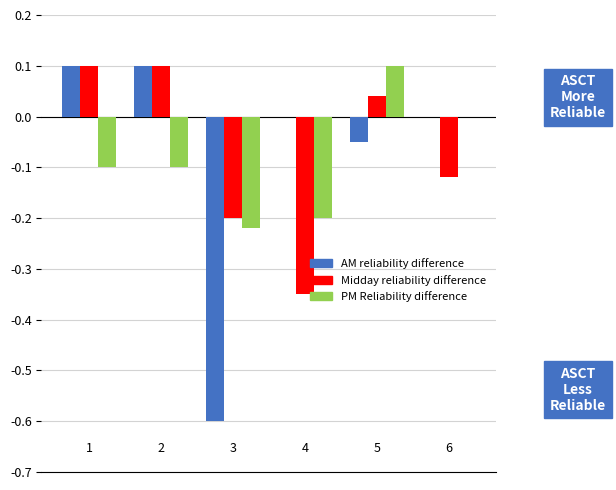

How many distinct data groups are displayed?

3